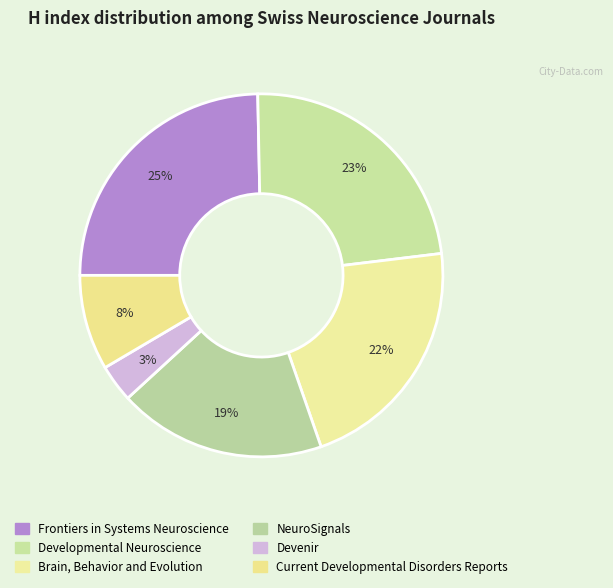

Count the number of slices in the pie.

6